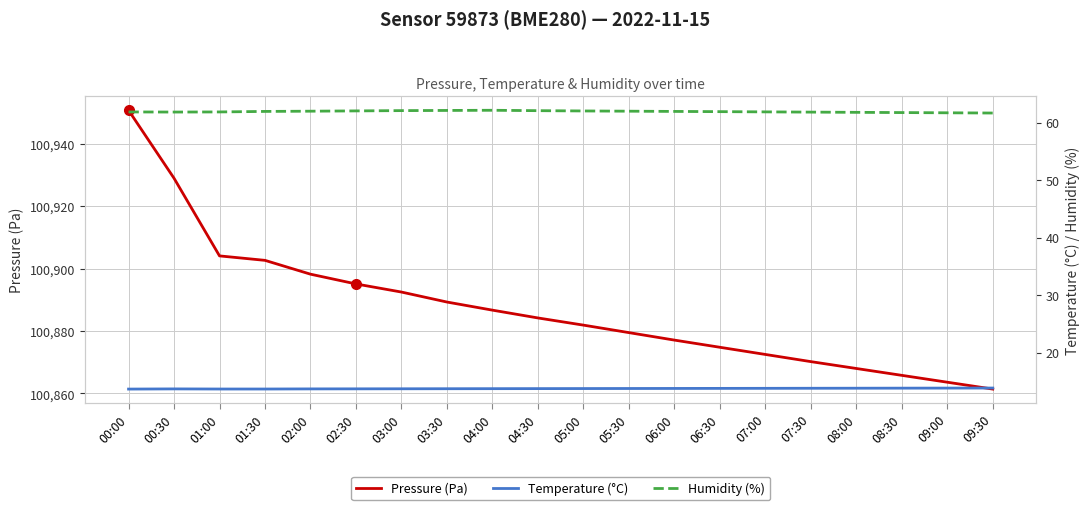

What is the average value of the Temperature (°C) series?

13.7